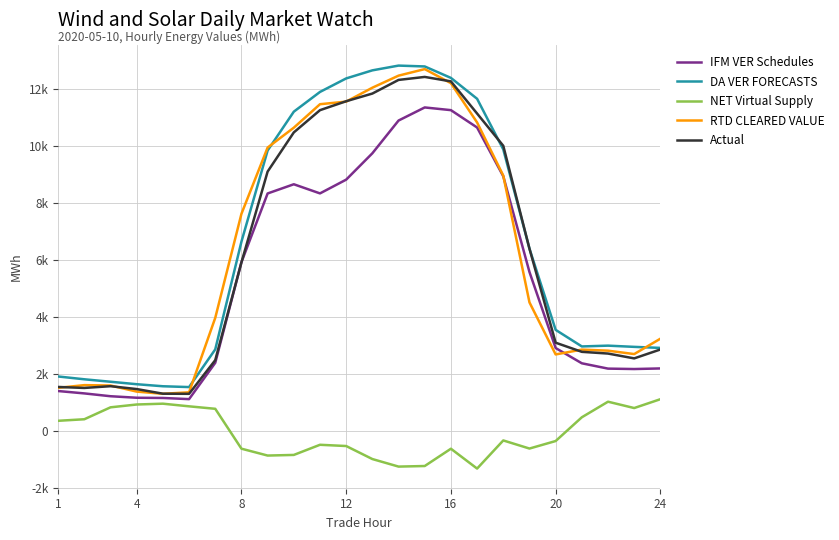

What is the difference between the maximum and second lowest values in the NET Virtual Supply series?

2362.9